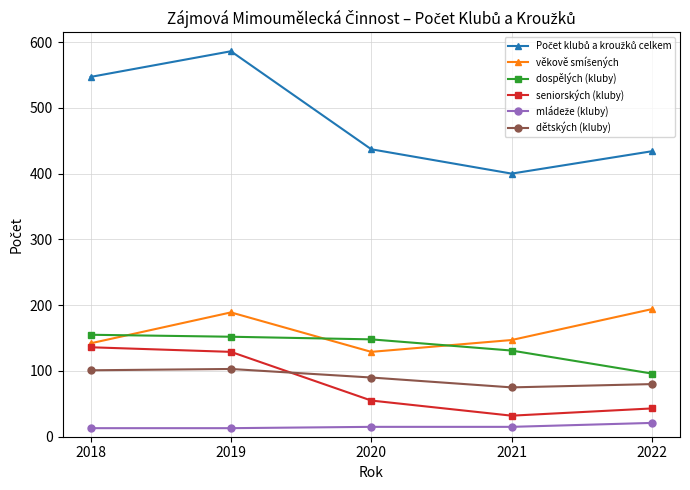

What is the difference between the maximum and minimum values in the seniorských (kluby) series?

104